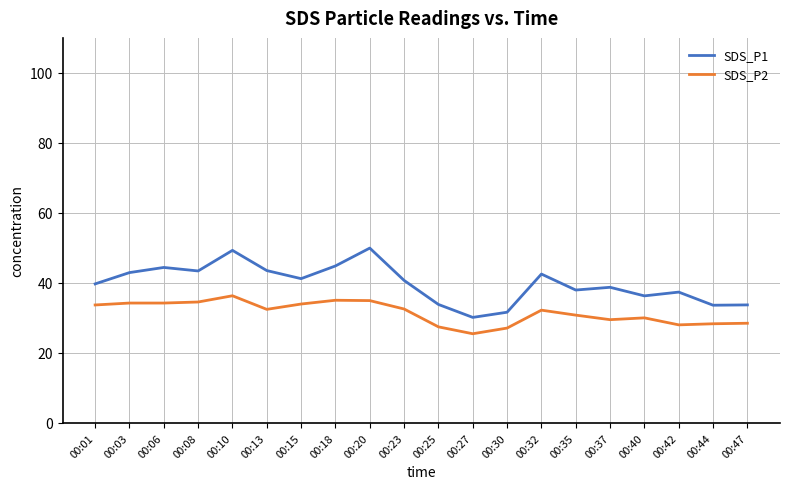

What is the spread (max minus min) of values at 00:01?

6.0